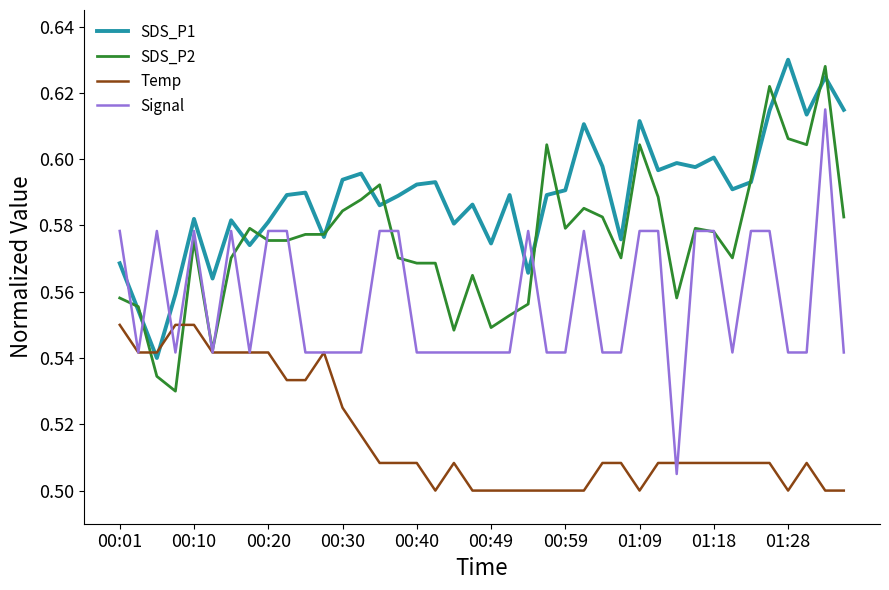

After their last crossing, which series has the higher values: Signal or SDS_P1?

SDS_P1